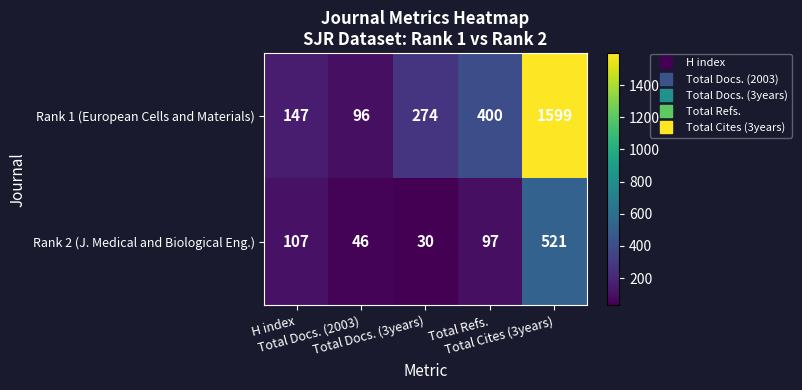

How many distinct data groups are displayed?

2